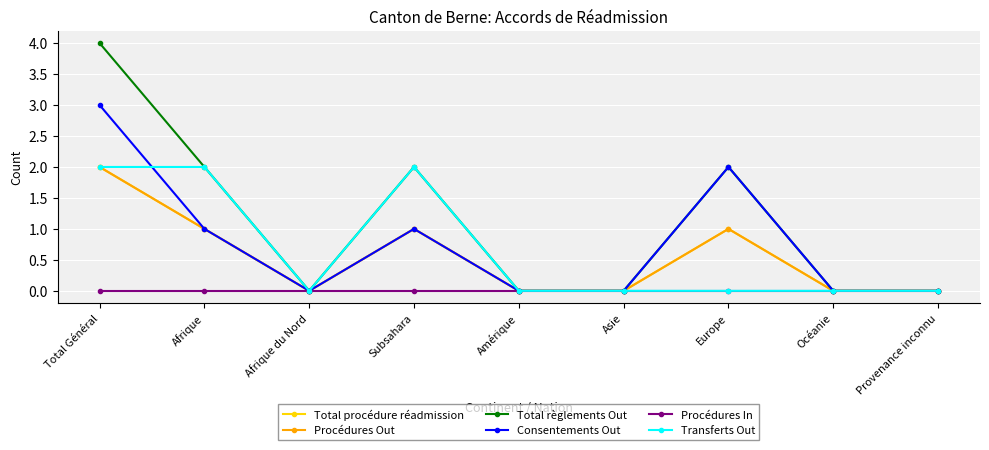

Does the chart have visible grid lines?

Yes